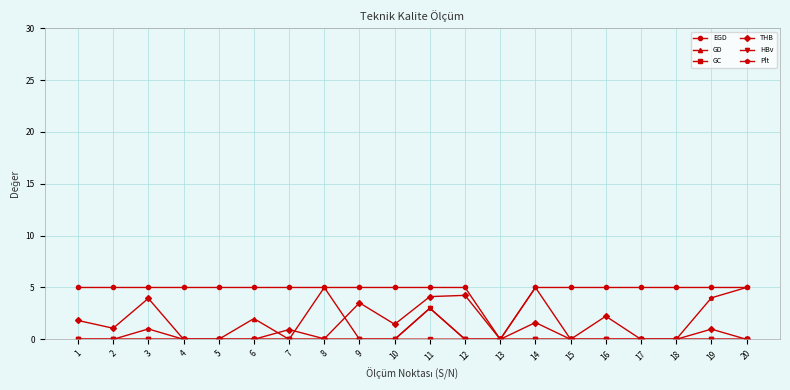

How many GD values are between 0 and 1?

18